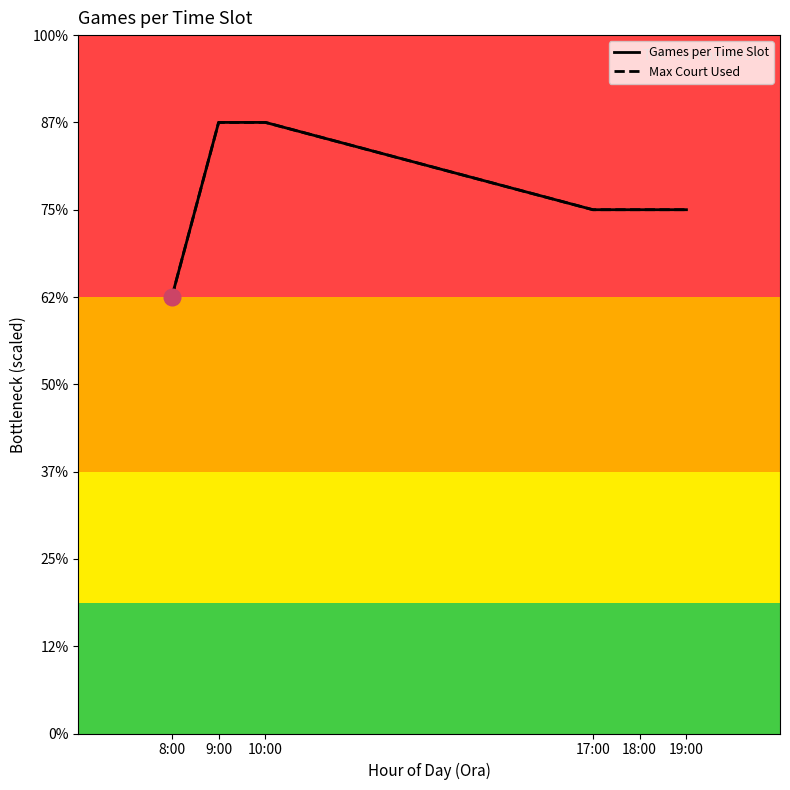

Does the chart display data point markers on the line(s)?

No